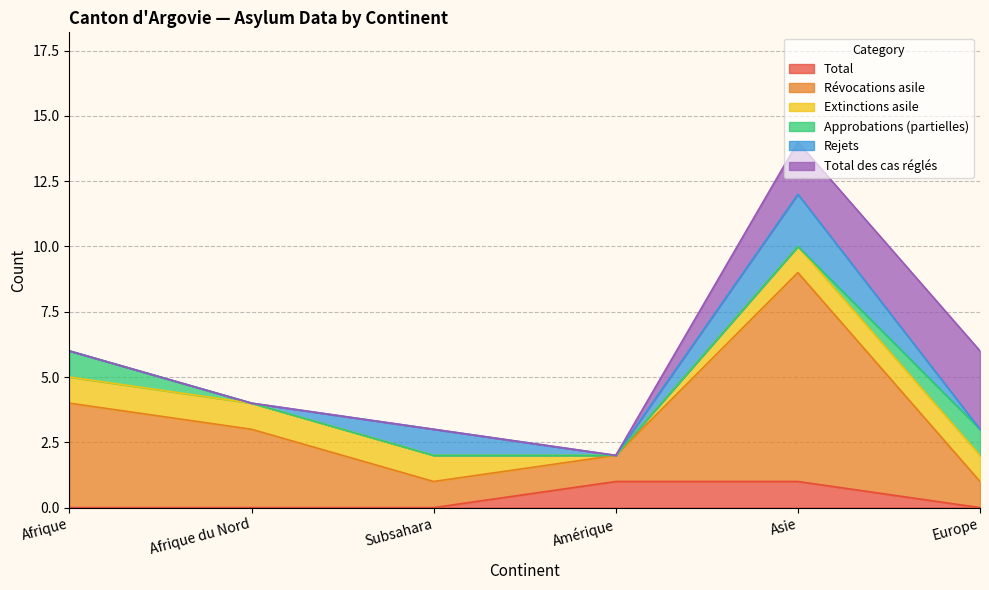

Which series changed the most between Afrique and Afrique du Nord?

Révocations asile